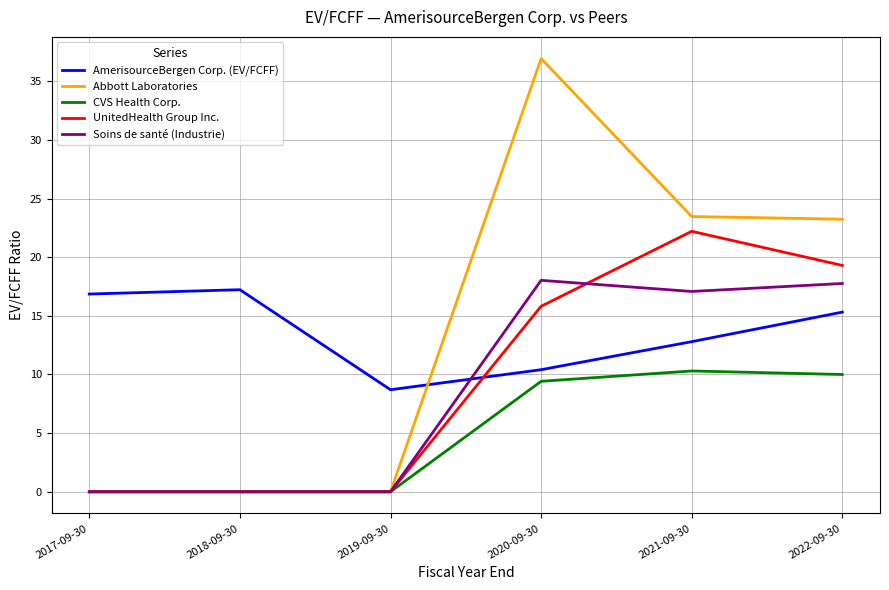

Is the value of Abbott Laboratories at 2021-09-30 greater than the value of Soins de santé (Industrie) at 2022-09-30?

Yes